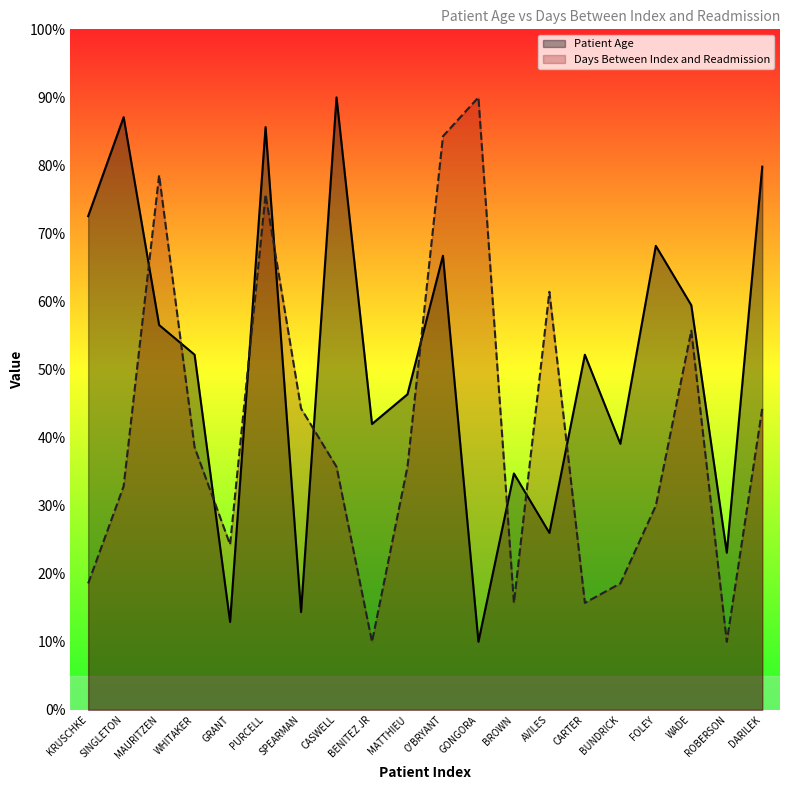

True or false: Patient Age has a value of 26.0 at AVILES.

True